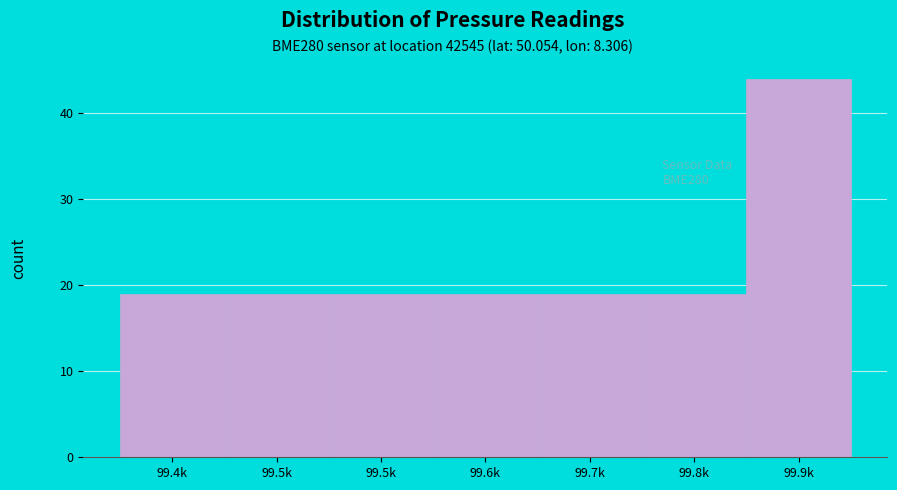

Count the number of data series in this chart.

1